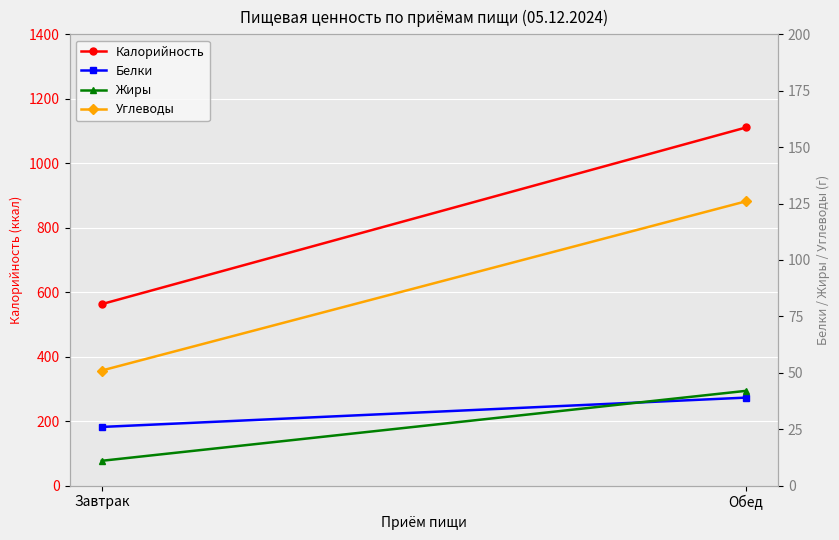

At how many categories does at least one series exceed 220?

2